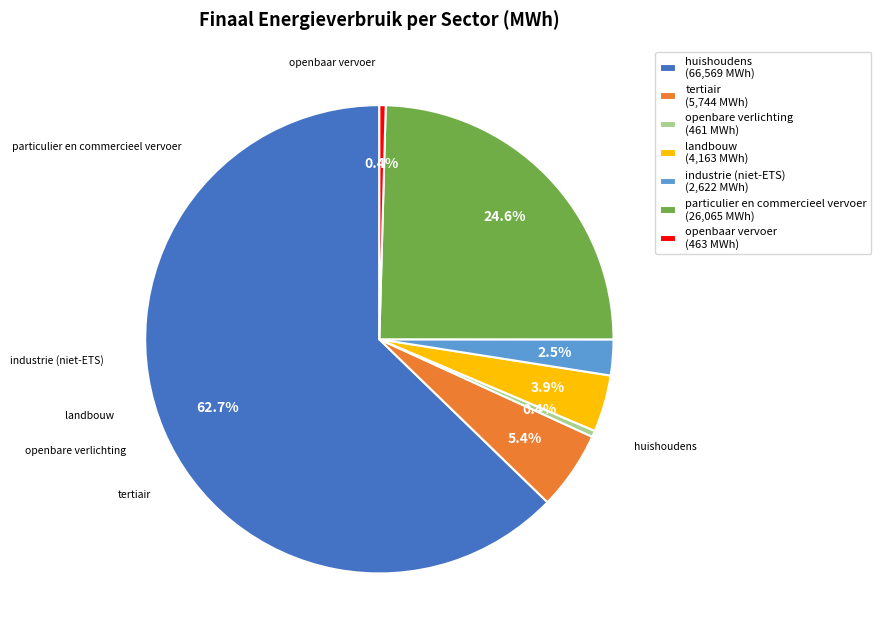

Which has a higher value, huishoudens (66,569 MWh) or industrie (niet-ETS) (2,622 MWh)?

huishoudens (66,569 MWh)